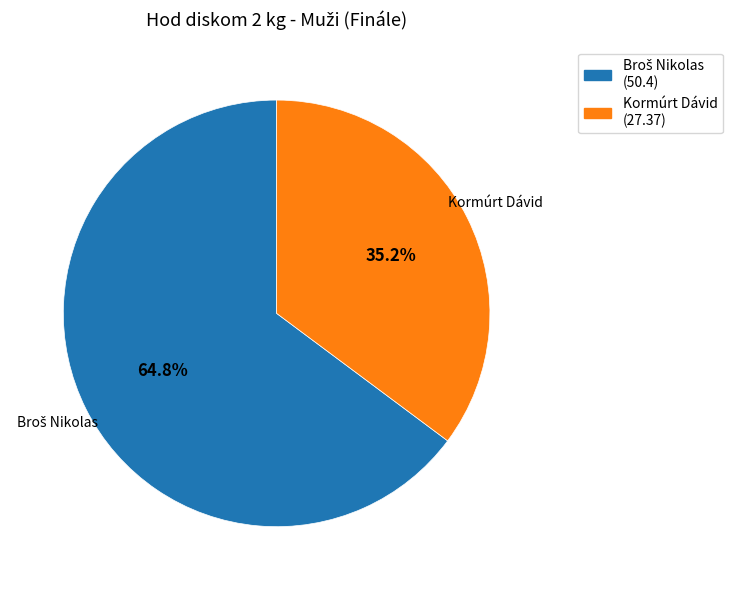

What is the smallest slice in the pie chart?

Kormúrt Dávid